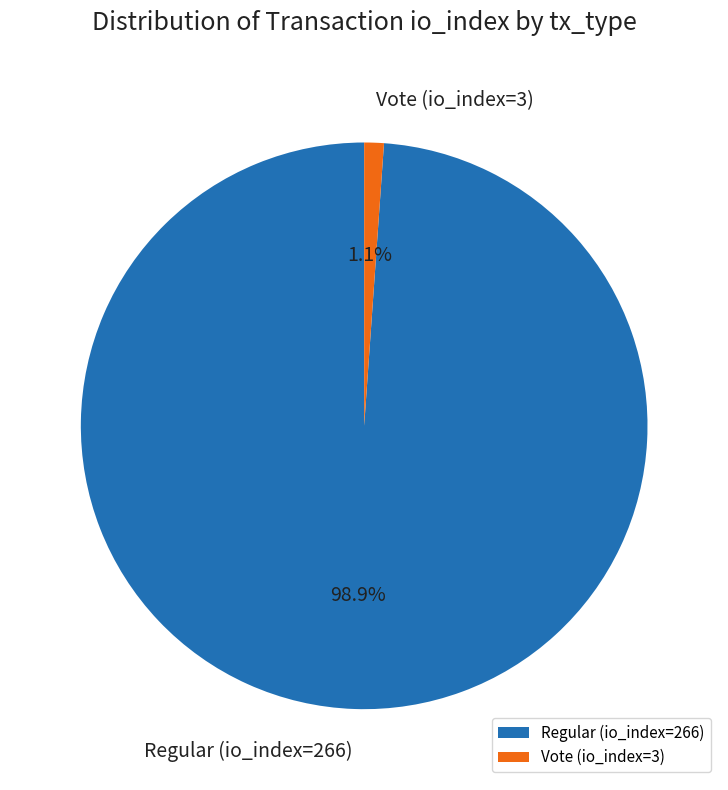

The Vote (io_index=3) slice represents 1% of the pie. True or false?

True